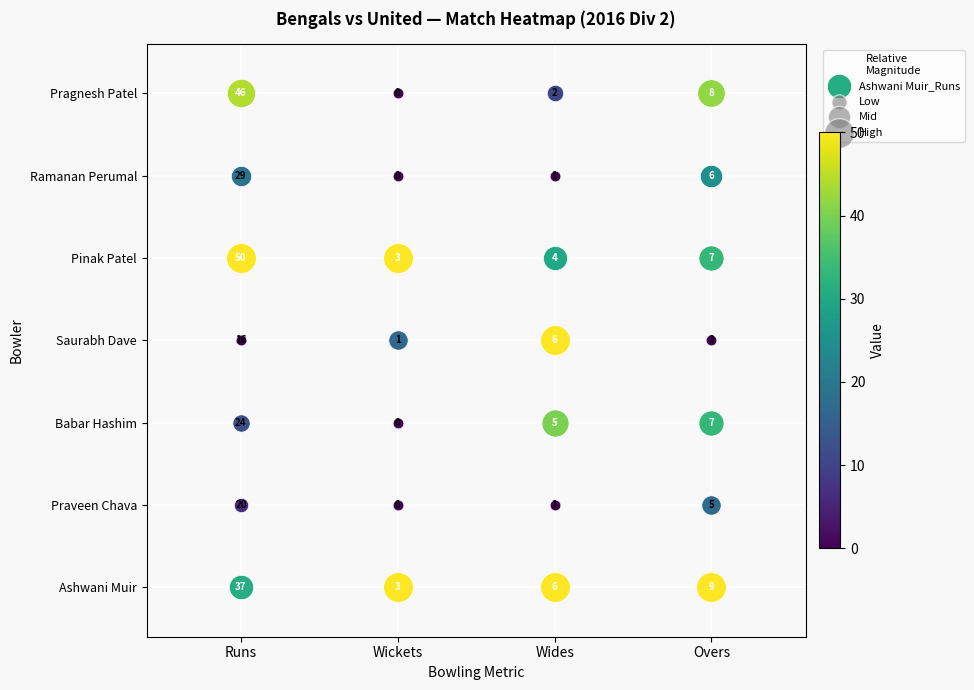

Between 3 and 6, which series saw the biggest shift?

Ashwani Muir